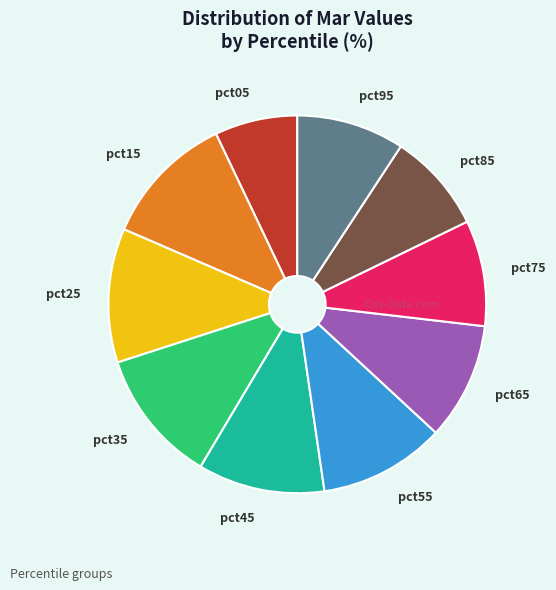

The pct35 slice represents 1% of the pie. True or false?

False